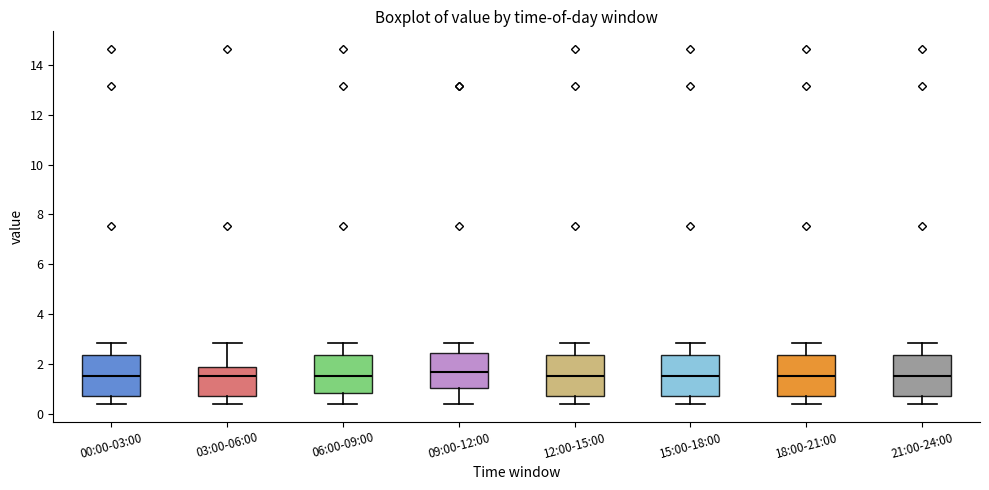

Reading left to right, transcribe this box plot: for each box, give where its median line is, the range the box spans, and where its two whiskers end, as read against the y-axis. The values are not printed on the chart, so give them approximately, as read against the axis.

00:00-03:00: median 1.6, box 0.8 to 2.4, whiskers 0.4 to 2.8
03:00-06:00: median 1.6, box 0.8 to 1.8, whiskers 0.4 to 2.8
06:00-09:00: median 1.6, box 0.8 to 2.4, whiskers 0.4 to 2.8
09:00-12:00: median 1.6, box 1.0 to 2.4, whiskers 0.4 to 2.8
12:00-15:00: median 1.6, box 0.8 to 2.4, whiskers 0.4 to 2.8
15:00-18:00: median 1.6, box 0.8 to 2.4, whiskers 0.4 to 2.8
18:00-21:00: median 1.6, box 0.8 to 2.4, whiskers 0.4 to 2.8
21:00-24:00: median 1.6, box 0.8 to 2.4, whiskers 0.4 to 2.8